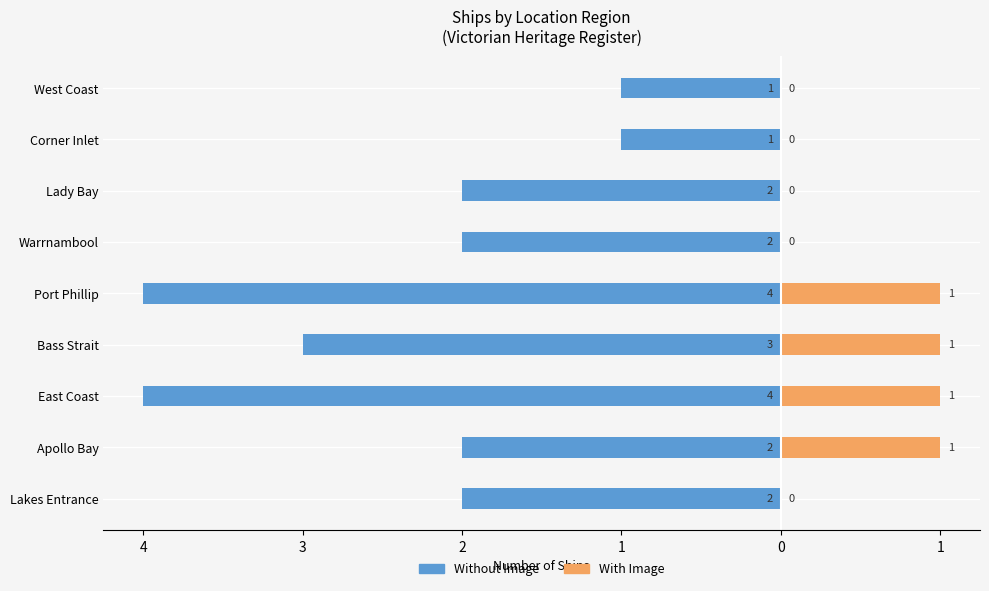

How many positive values does the With Image series have?

4